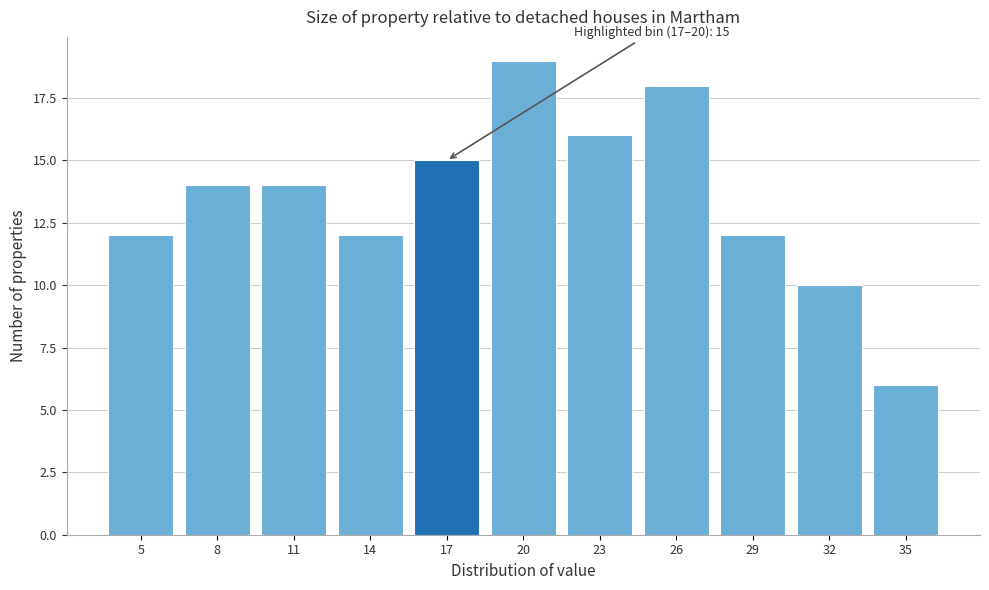

Reading left to right, extract all data points from this chart.

5=12	8=14	11=14	14=12	17=15	20=19	23=16	26=18	29=12	32=10	35=6